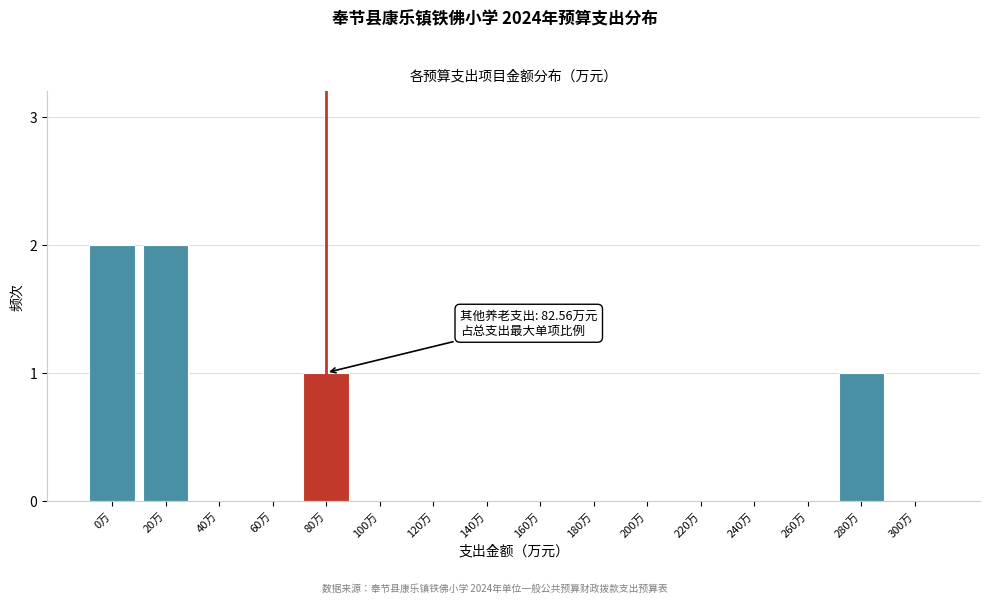

Reading left to right, extract all data points from this chart.

0万=2	20万=2	40万=0	60万=0	80万=1	100万=0	120万=0	140万=0	160万=0	180万=0	200万=0	220万=0	240万=0	260万=0	280万=1	300万=0